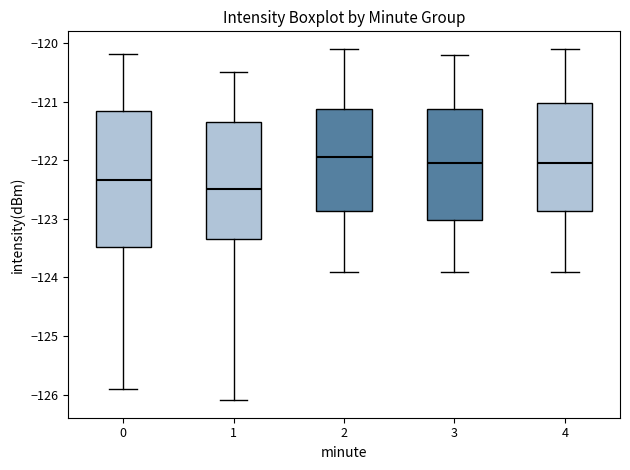

Which box's median line is the highest?

2